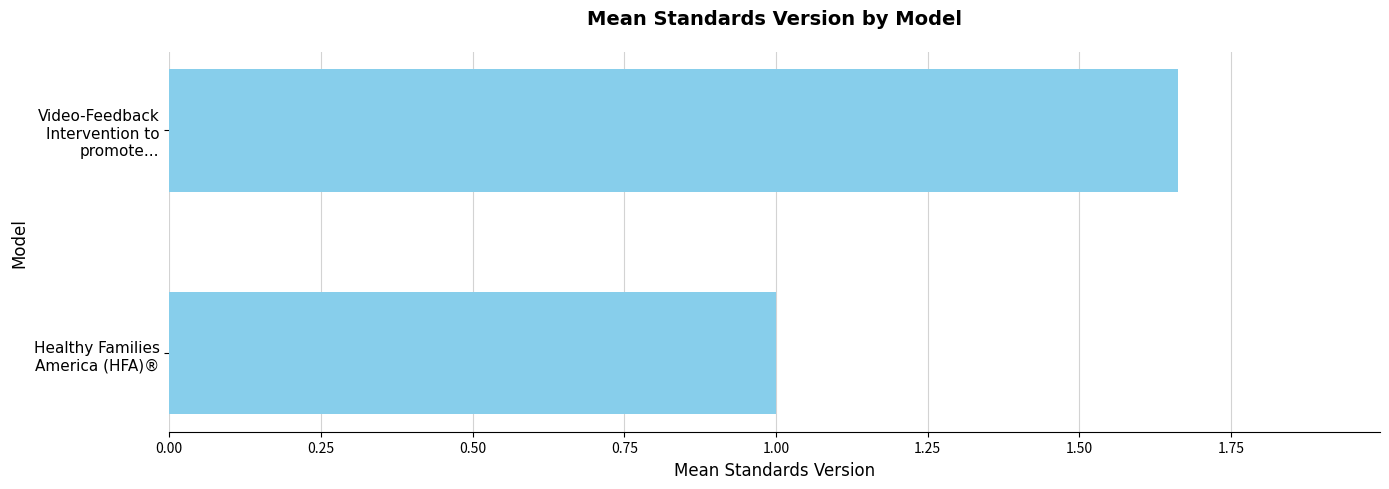

What is the average value?

1.3